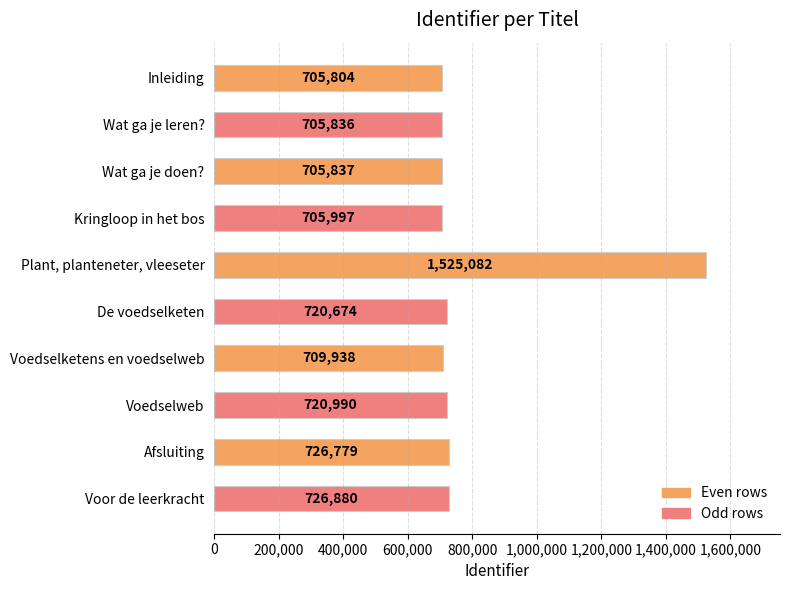

How many bars are there in total?

10